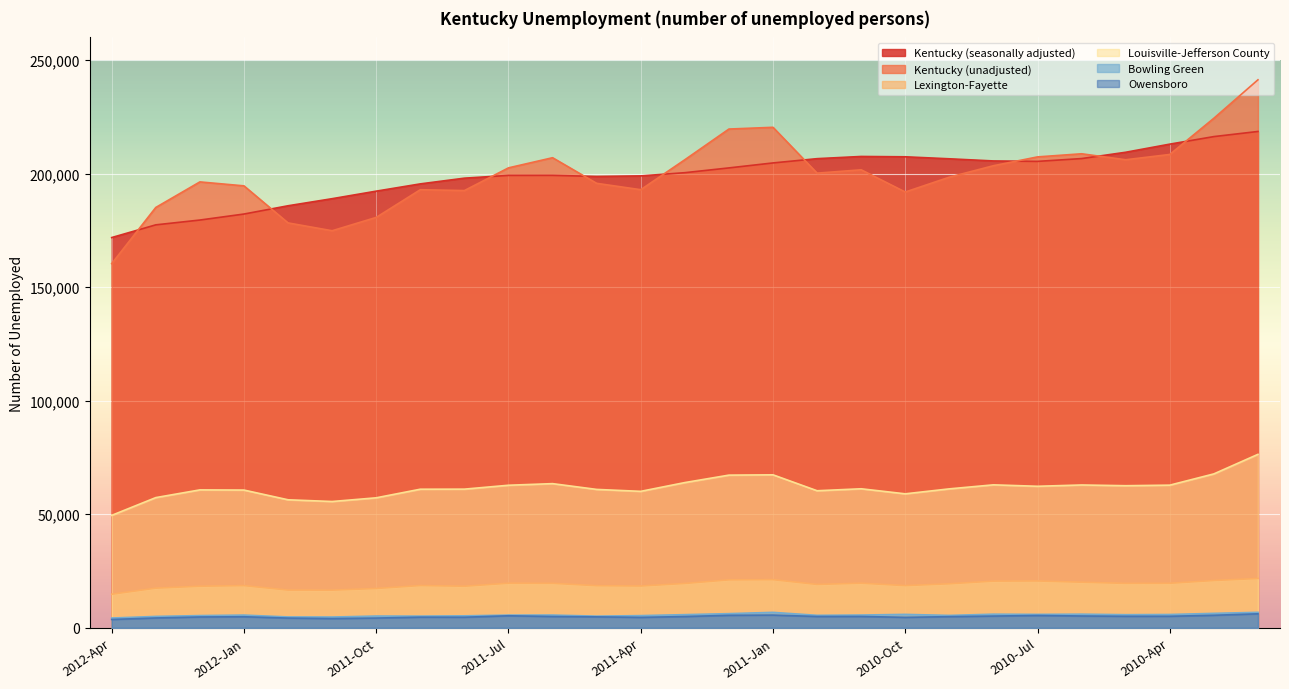

Where does the Bowling Green series first go above 5594?

2011-Jun